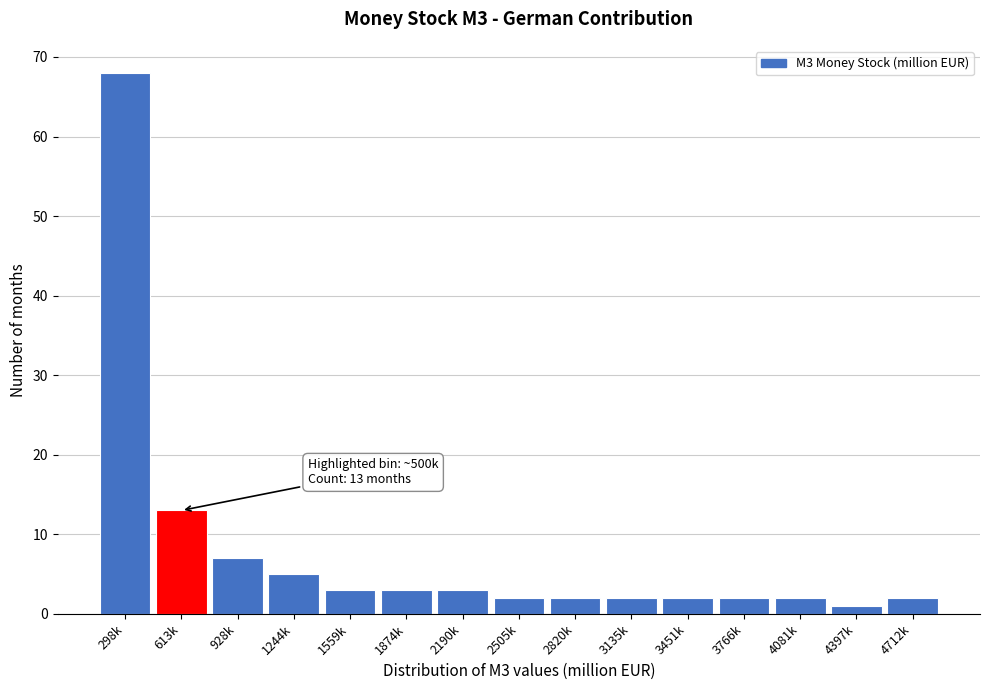

Reading left to right, transcribe all the data shown in this chart.

298k=68	613k=13	928k=7	1244k=5	1559k=3	1874k=3	2190k=3	2505k=2	2820k=2	3135k=2	3451k=2	3766k=2	4081k=2	4397k=1	4712k=2